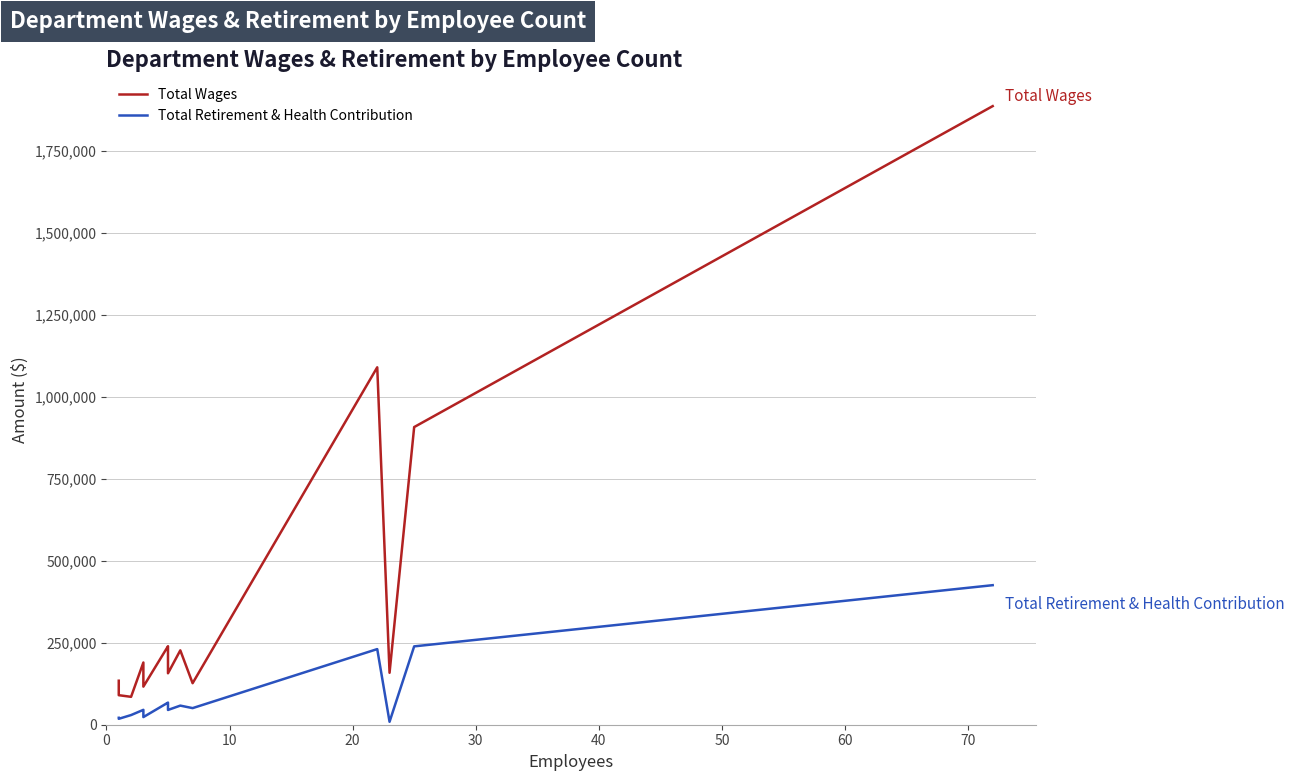

Reading right to left, list all the values displayed in this chart.

Total Wages: 1886438	907685	158383	1089982	126617	226784	156926	232474	239348	116243	165392	189723	85072	90057	134157
Total Retirement & Health Contribution: 425531	238946	8968	230634	50639	58280	45015	63247	67456	23297	40736	45385	29442	18047	21134